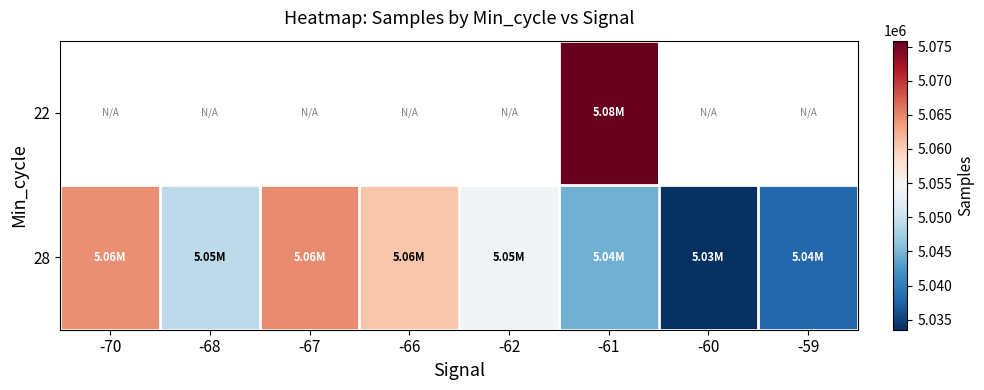

What is the average value of the 28 series?

5051131.5